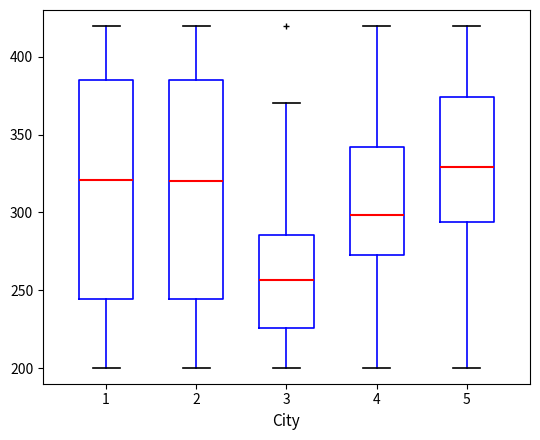

Where does the lower whisker of the box at x = 1 end on the y-axis? The values are not printed on the chart, so give them approximately, as read against the axis.

200